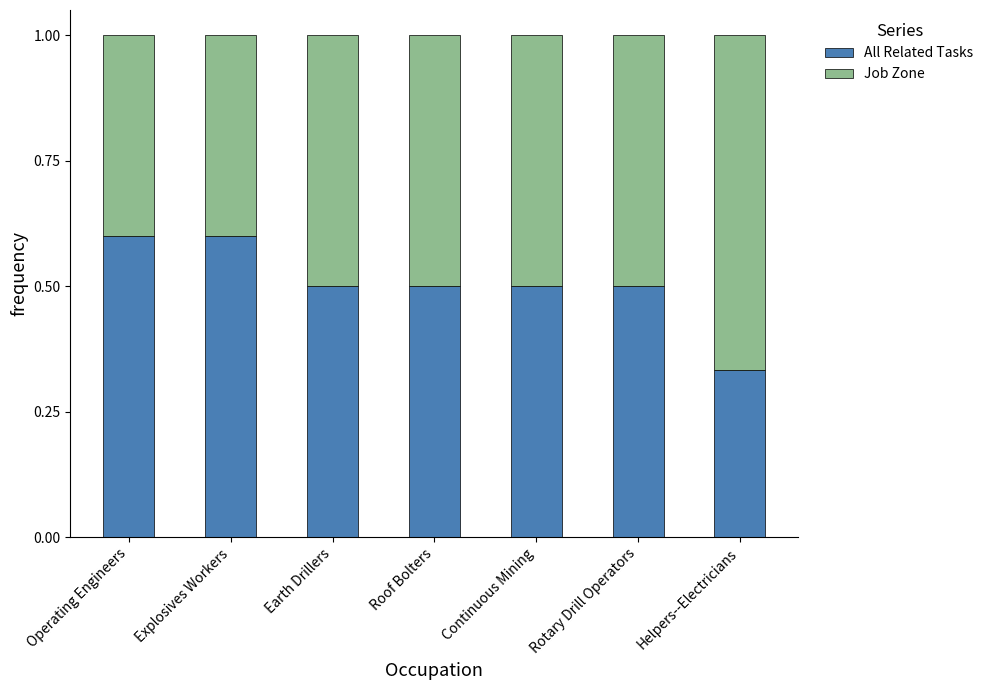

What is the total value across all series at Operating Engineers?

1.0